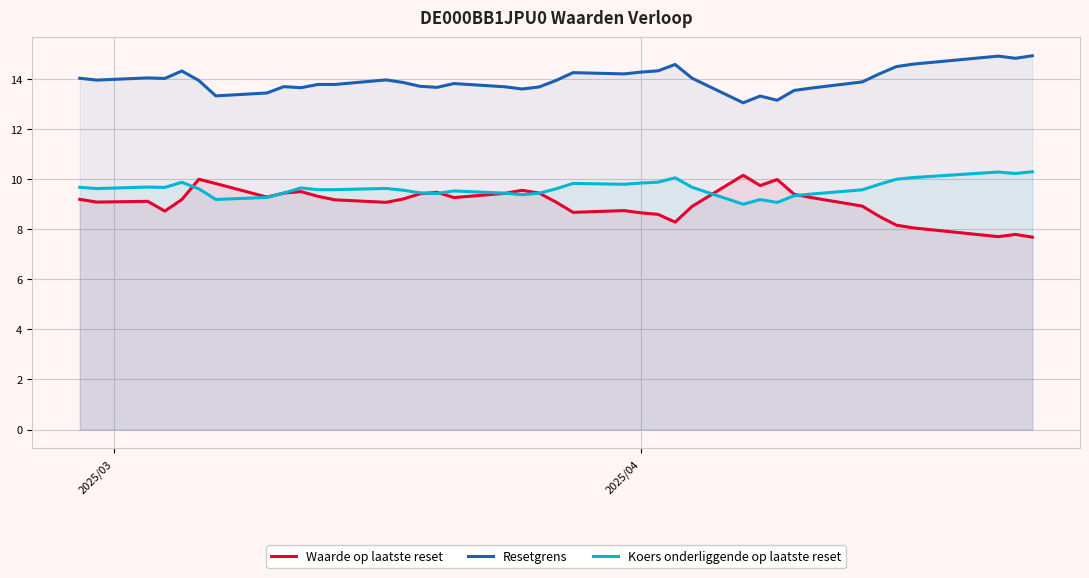

How many distinct data groups are displayed?

3